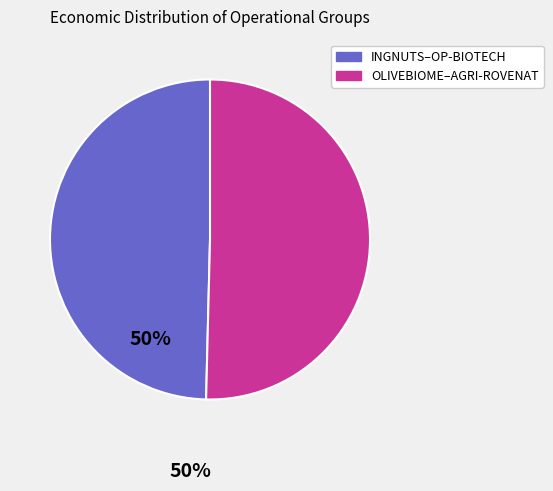

Does any single category account for the majority?

Yes